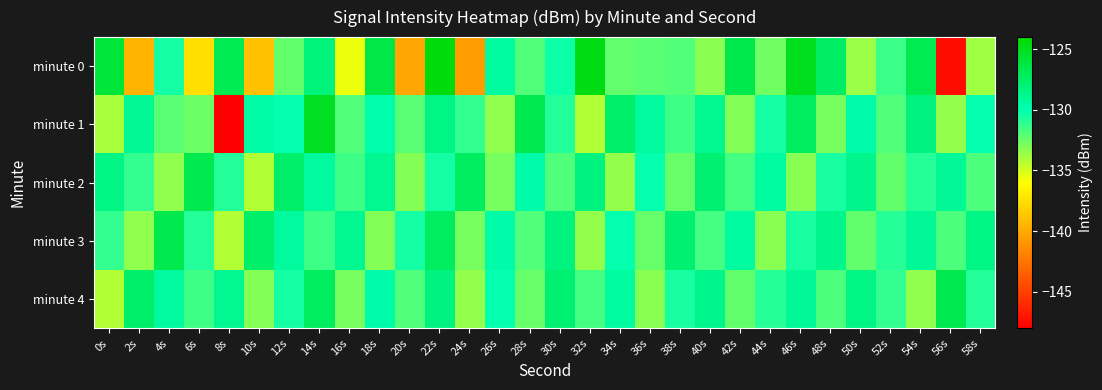

What is the total value across all series at 6s?

-659.1